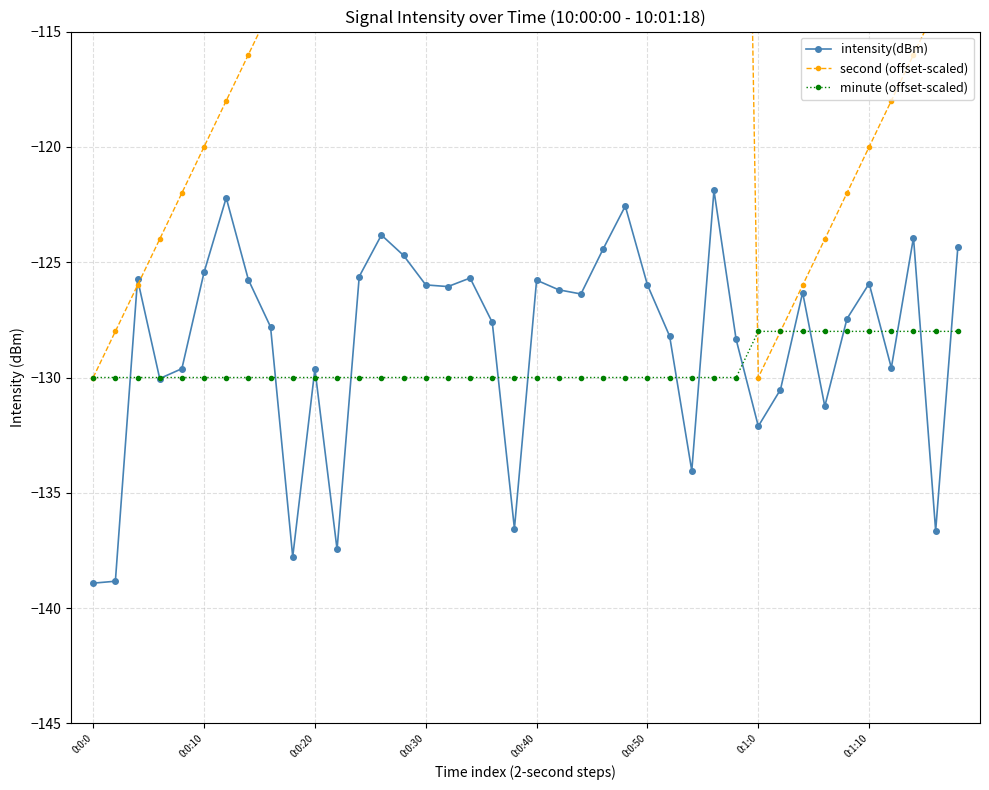

What is the total value across all series at 28?

-325.9